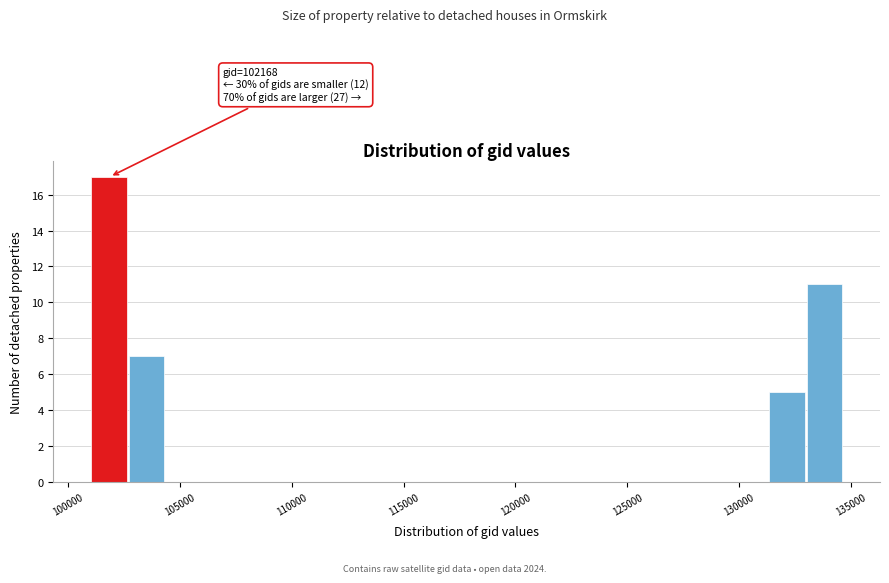

Around what value on the x-axis is the tallest bar? Give the approximate position of its centre, as read against the axis.

102000